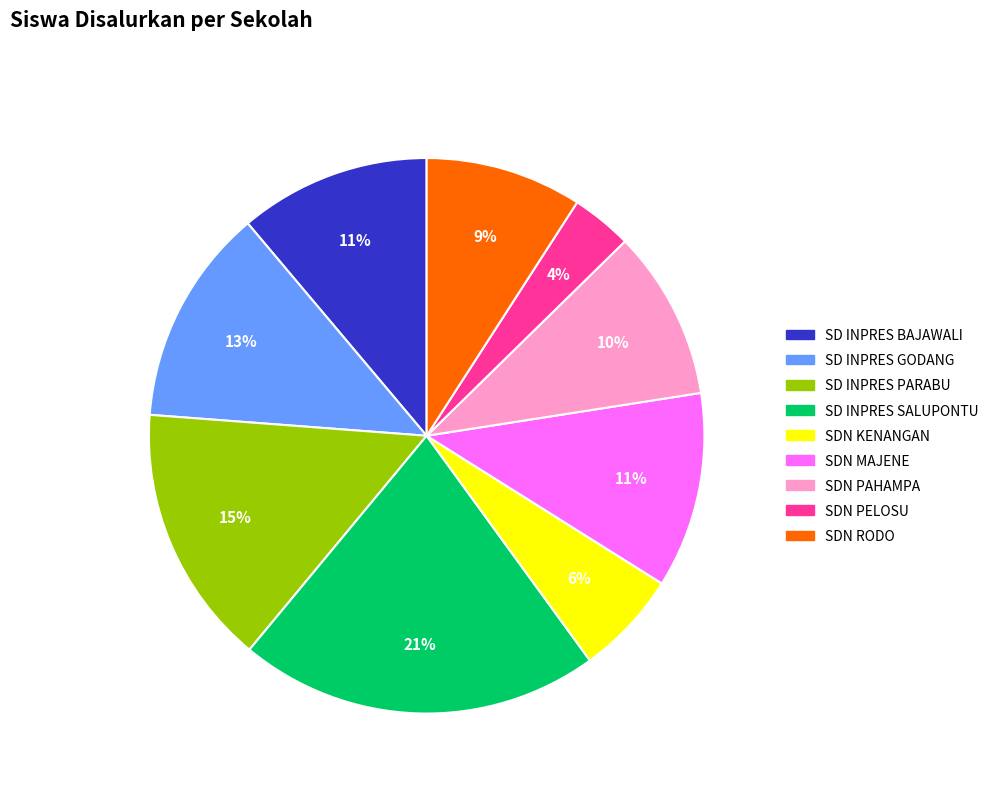

Combined, do SD INPRES GODANG and SDN MAJENE account for over 50%?

No